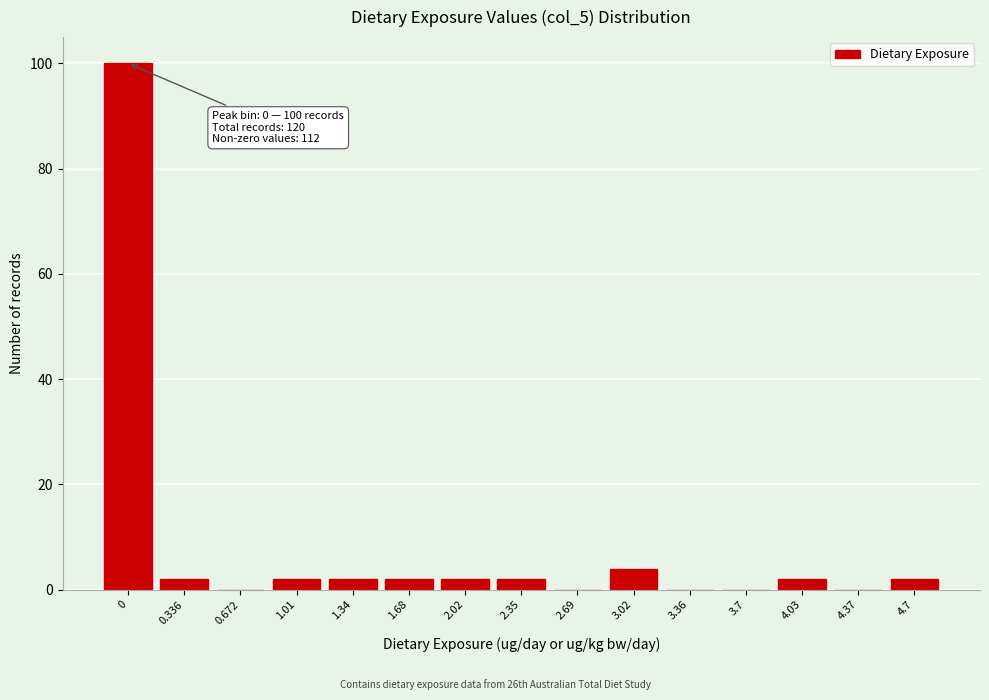

Reading left to right, transcribe all the data shown in this chart.

0=100	0.336=2	0.672=0	1.01=2	1.34=2	1.68=2	2.02=2	2.35=2	2.69=0	3.02=4	3.36=0	3.7=0	4.03=2	4.37=0	4.7=2